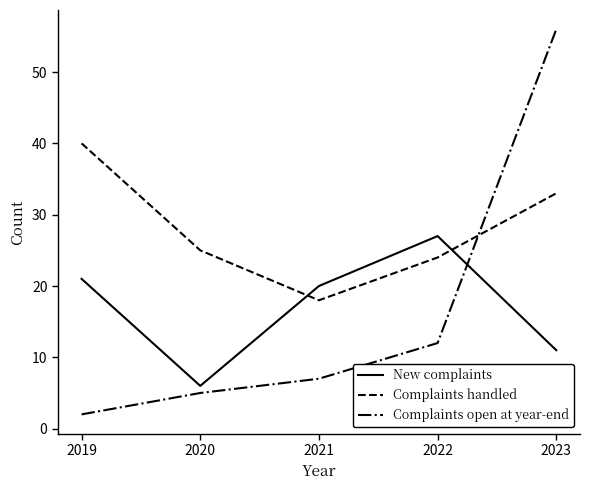

What is the smallest value displayed?

2